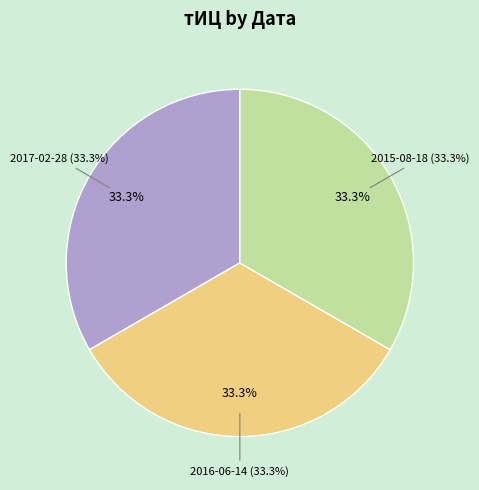

What is the largest slice in the pie chart?

2017-02-28